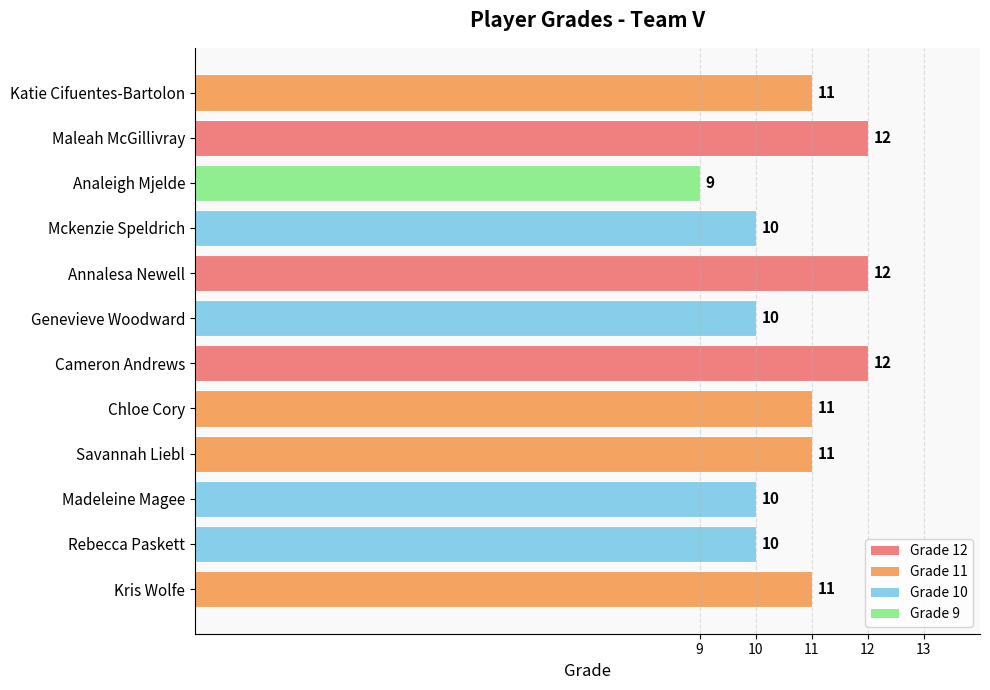

Between Analeigh Mjelde and Maleah McGillivray, which is larger?

Maleah McGillivray